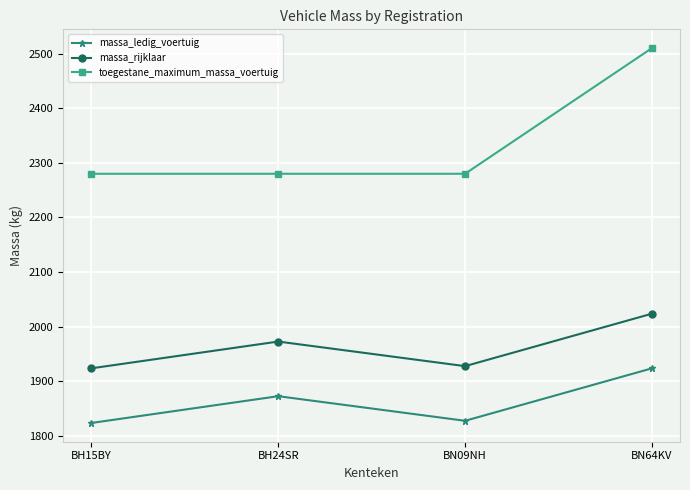

What is the label of the 4th point from the right?

BH15BY